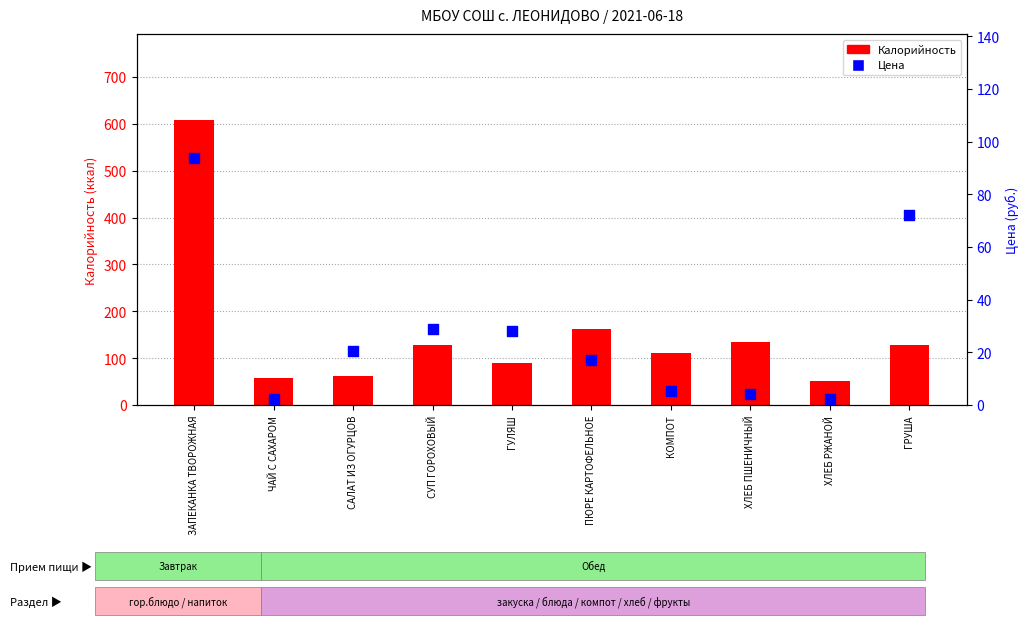

What are all the series names shown in the legend?

Калорийность, Цена